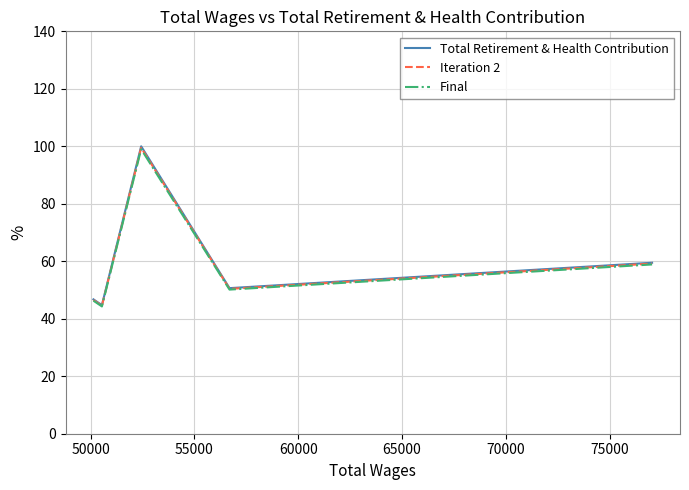

Which series has the largest range (max minus min)?

Total Retirement & Health Contribution